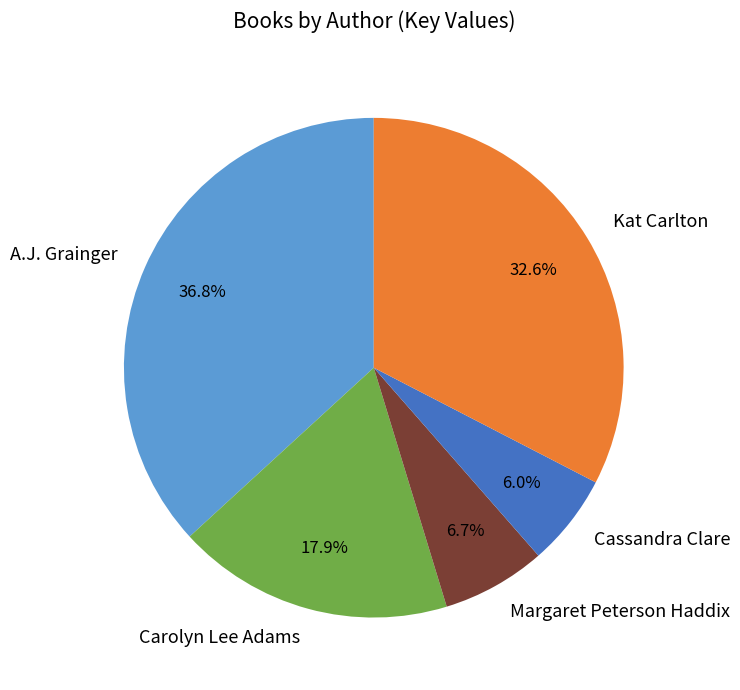

What is the smallest slice in the pie chart?

Cassandra Clare